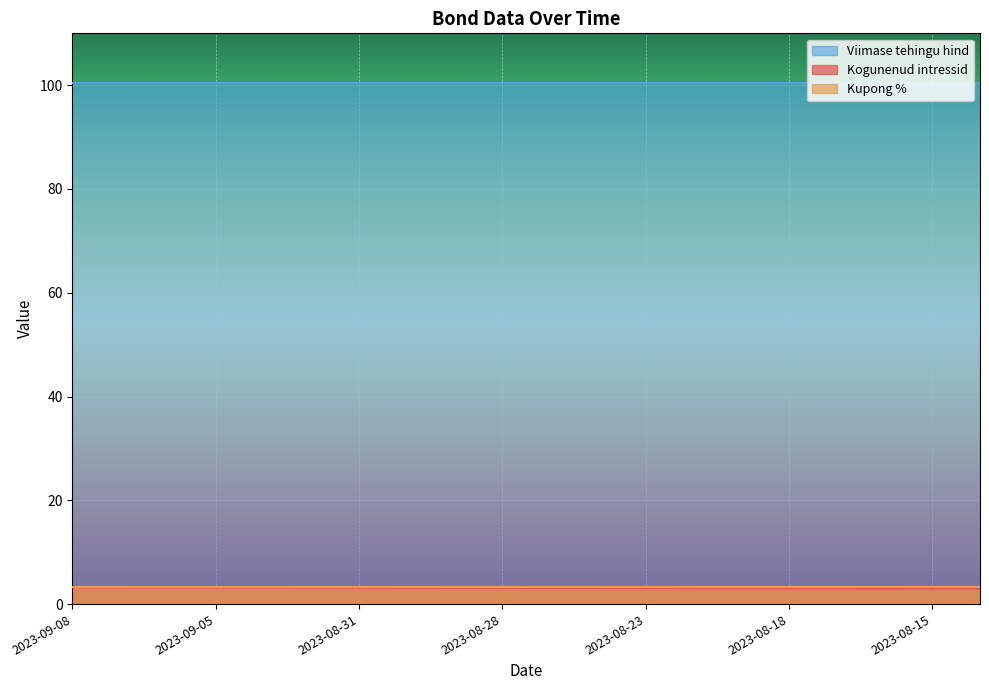

True or false: Viimase tehingu hind has more than 2 interior local peaks.

False